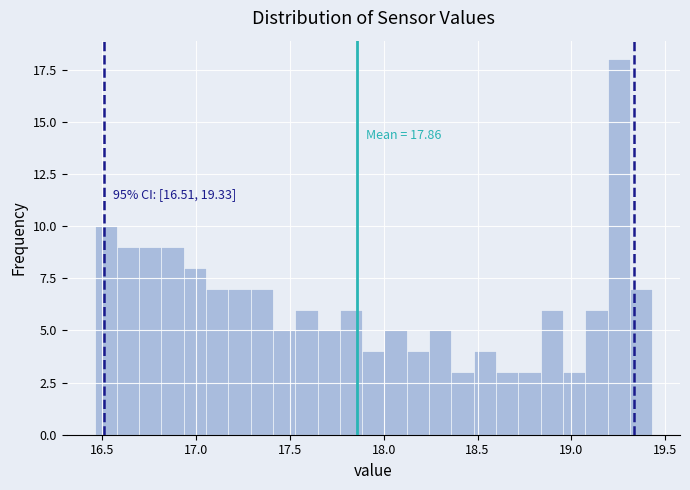

Read against the x-axis, roughly where is the centre of the tallest bar?

19.25